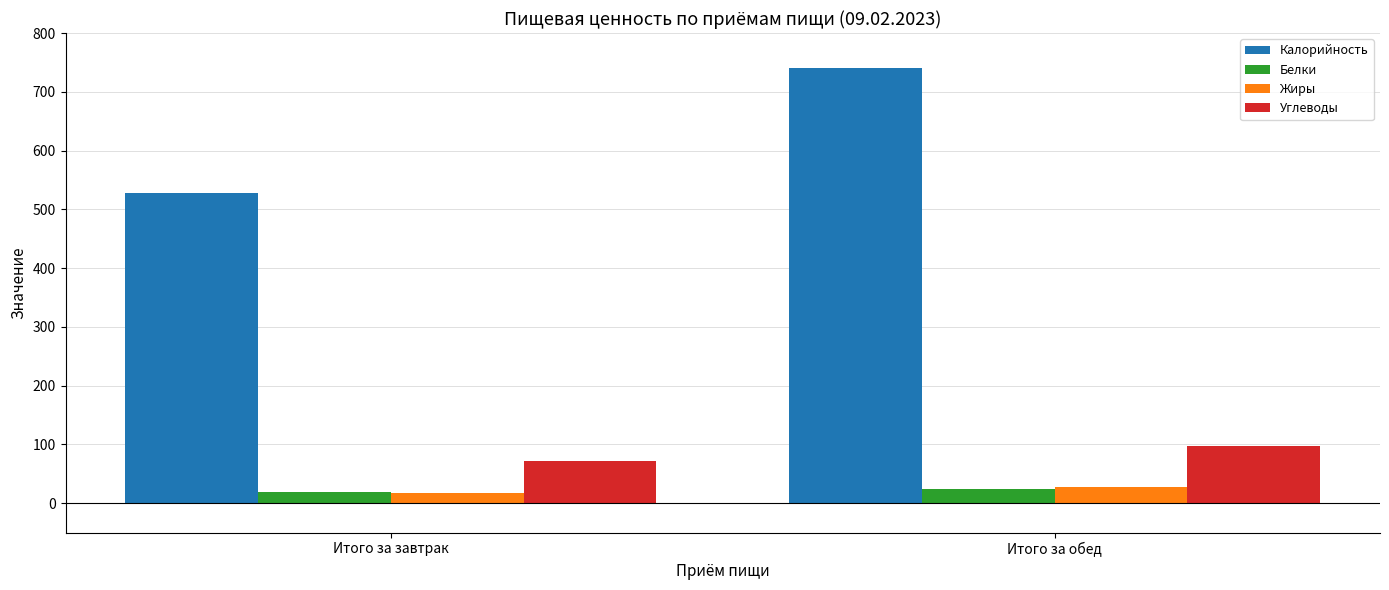

The Белки series shows 19.6 at Итого за завтрак. True or false?

True